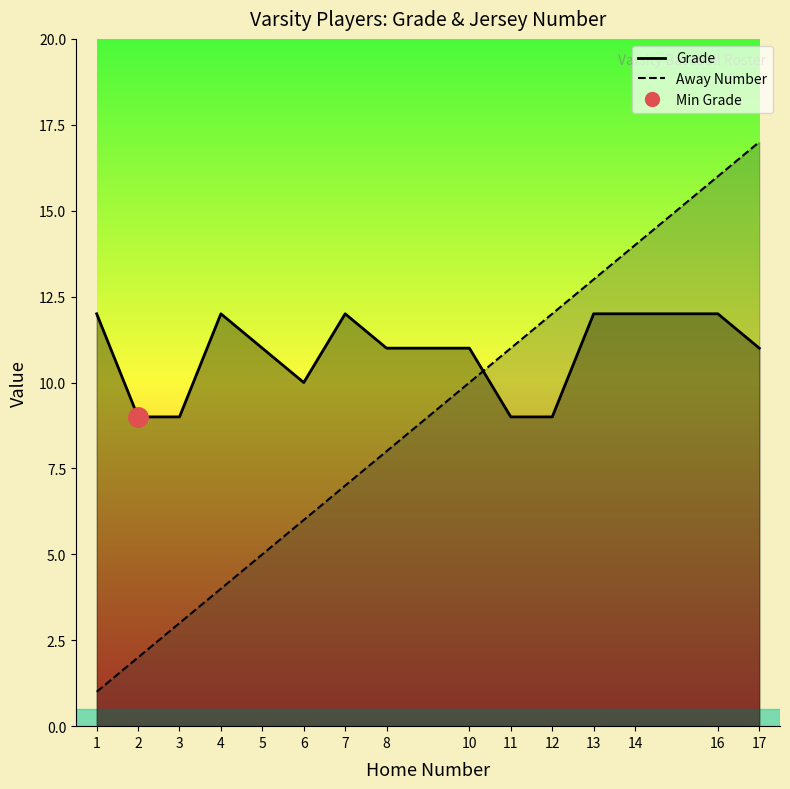

The value at 4 is 3. True or false?

False